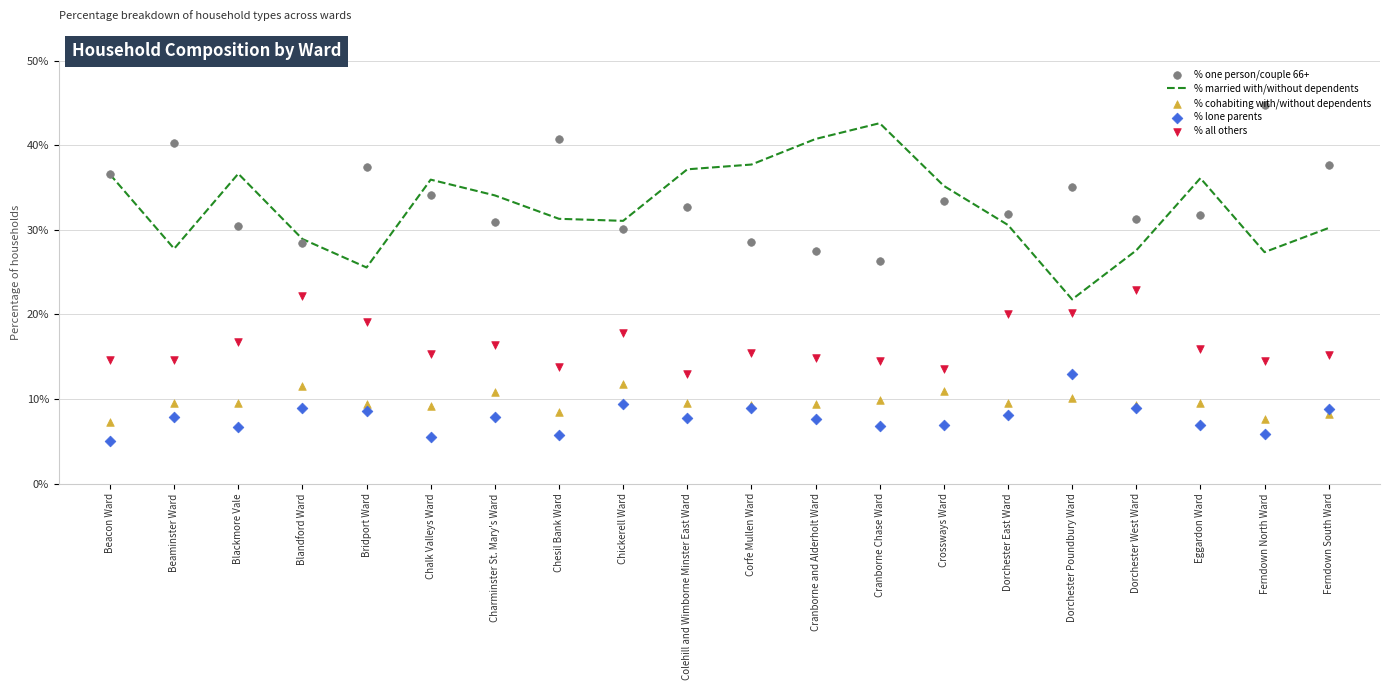

What is the total value across all series at Crossways Ward?

100.0